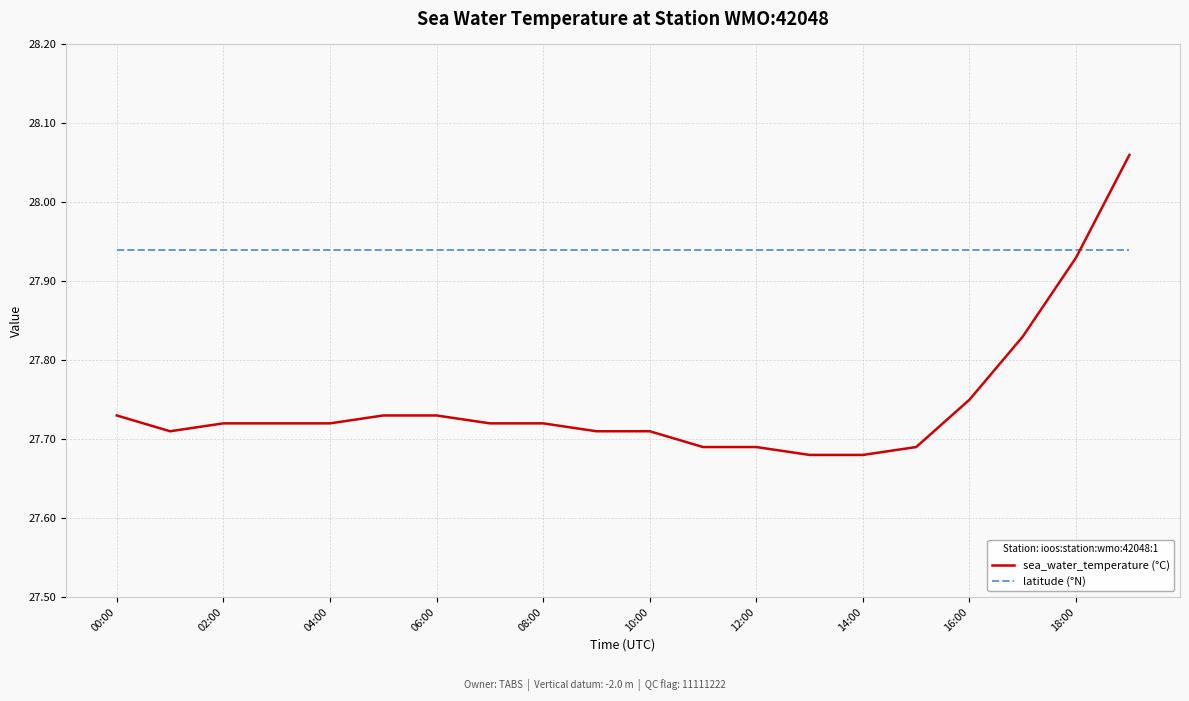

Rank the series by their average value, from lowest to highest.

sea_water_temperature (°C), latitude (°N)